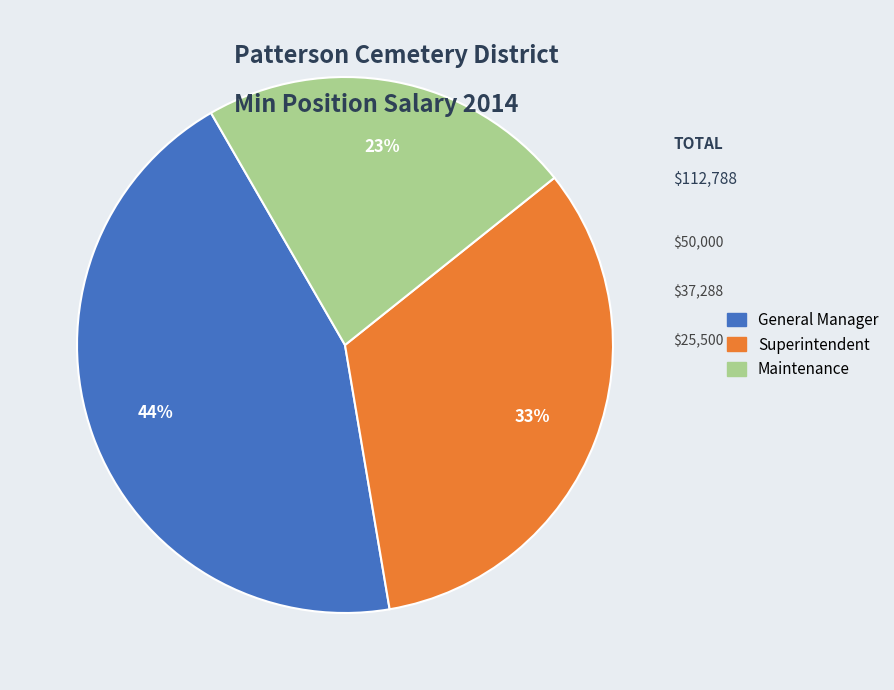

Does any single category account for the majority?

No